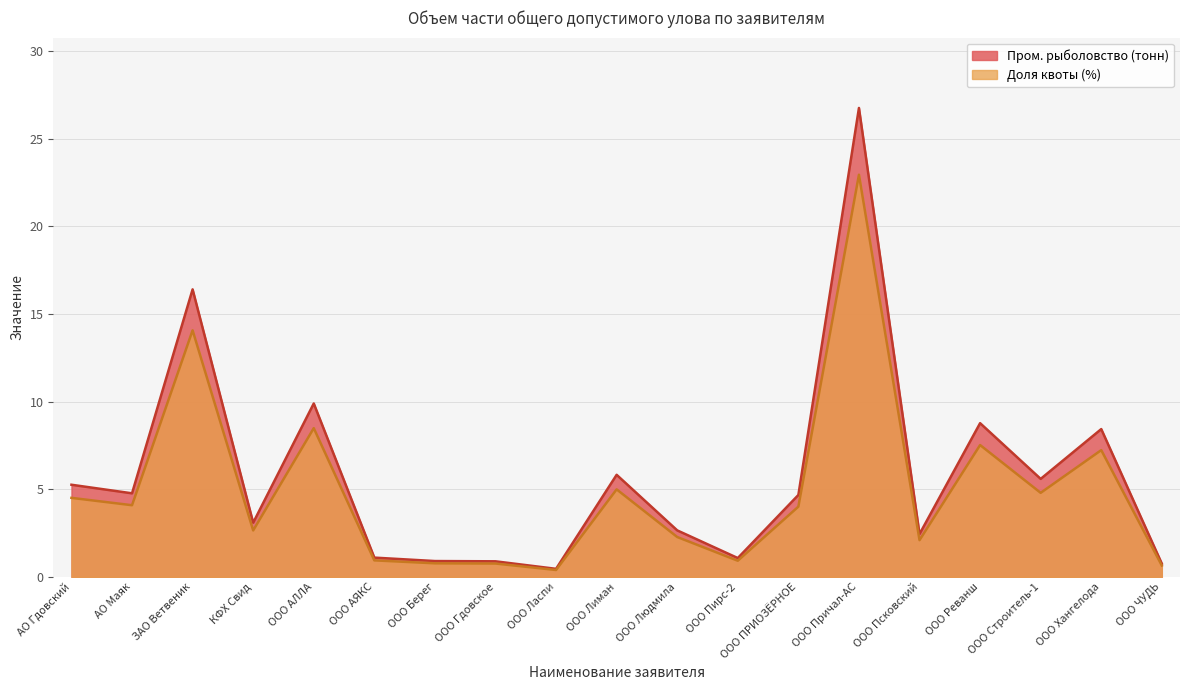

Reading left to right, extract all data points from this chart.

Доля квоты (%): 4.5	4.1	14.1	2.7	8.5	0.9	0.8	0.8	0.4	5.0	2.3	0.9	4.0	22.9	2.1	7.5	4.8	7.2	0.6
Пром. рыболовство (тонн): 5.3	4.8	16.4	3.1	9.9	1.1	0.9	0.9	0.5	5.8	2.7	1.1	4.7	26.7	2.4	8.8	5.6	8.4	0.8